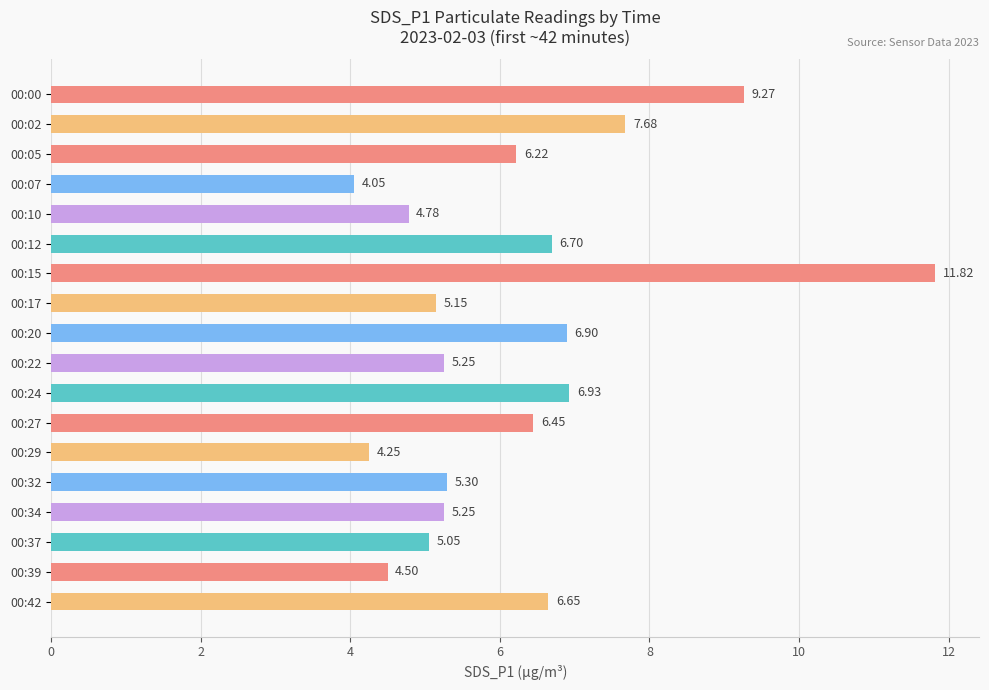

What is the difference between the values at 00:05 and 00:42?

0.4